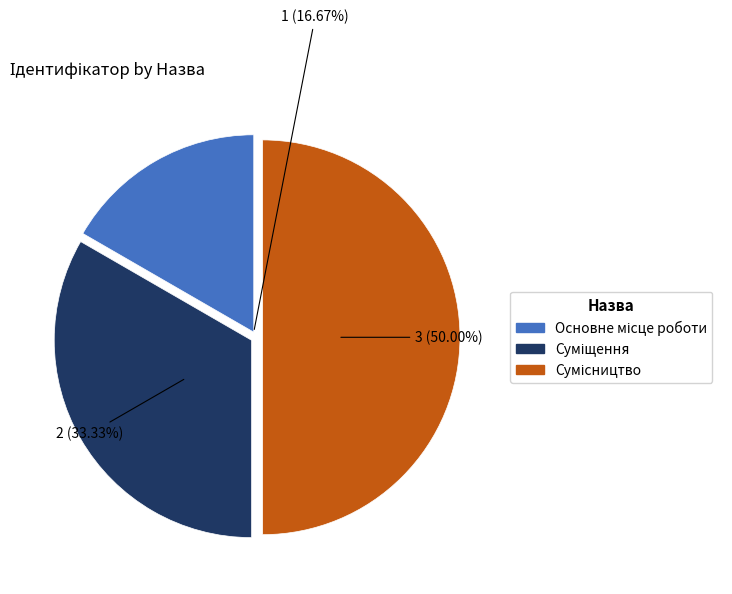

Rank the categories by value from highest to lowest.

Сумісництво, Суміщення, Основне місце роботи